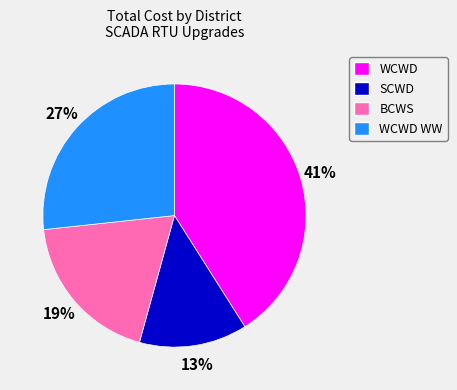

To the nearest percent, what percentage of the pie is WCWD?

41%